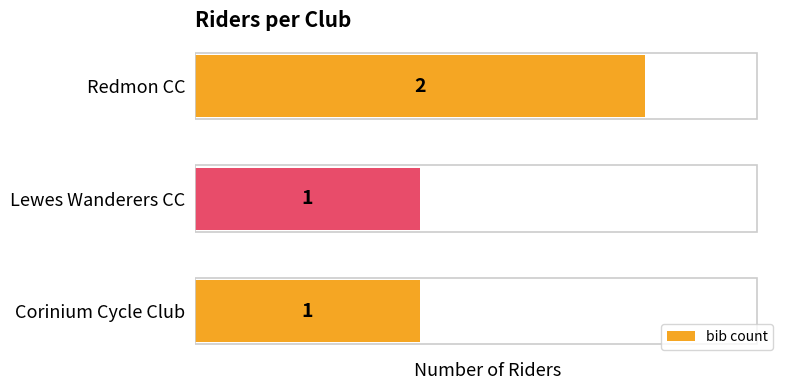

Approximately how many times larger is the value at Redmon CC compared to Lewes Wanderers CC?

2.0